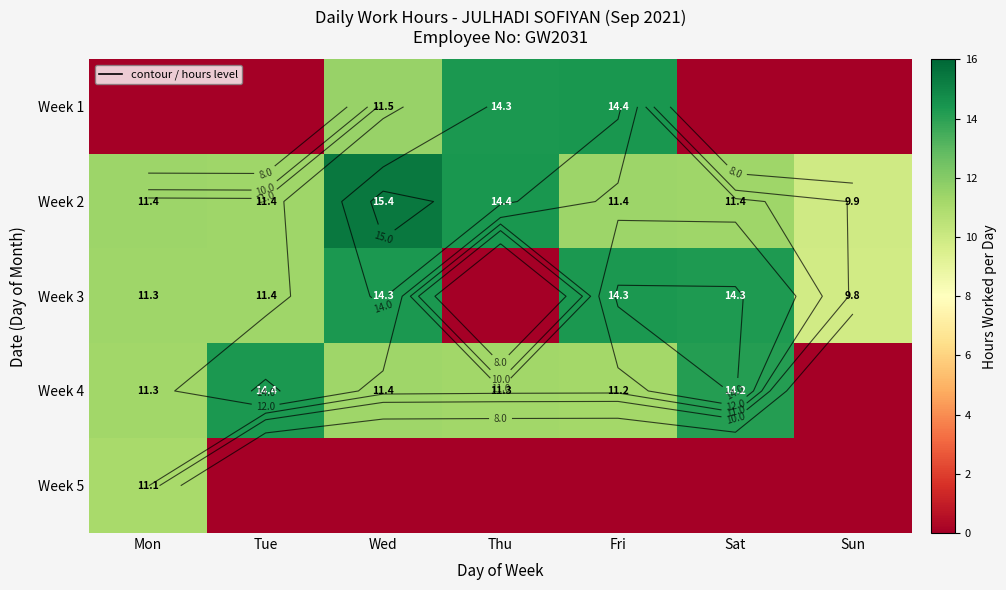

Is the value of Week 1 at Fri greater than the value of Week 3 at Sat?

Yes